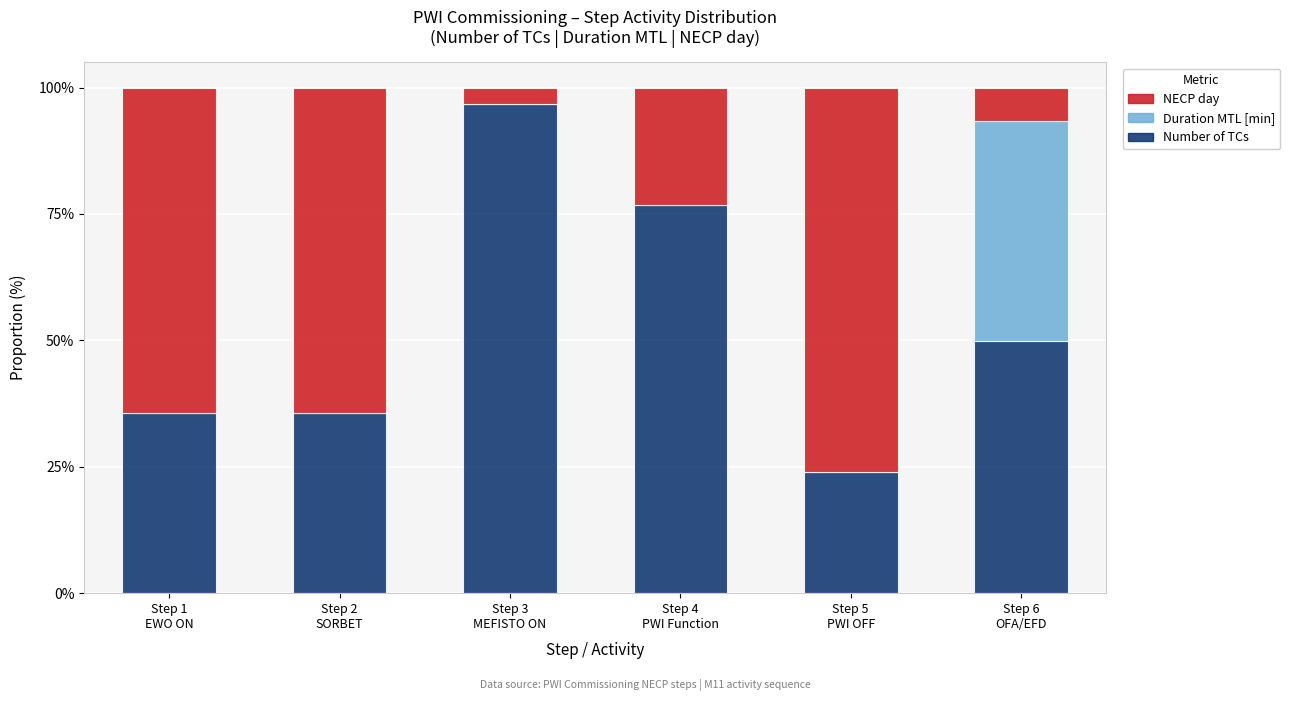

What is the highest value of the Number of TCs series?

96.8